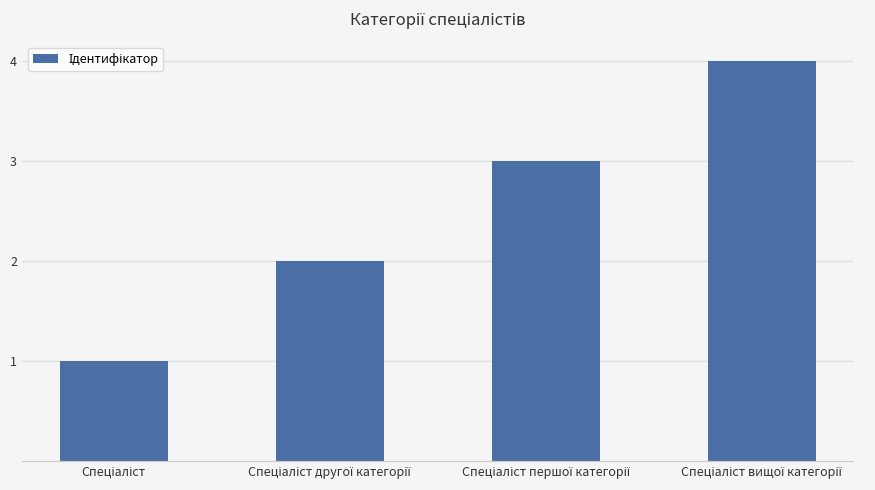

What is the maximum value shown in the chart?

4